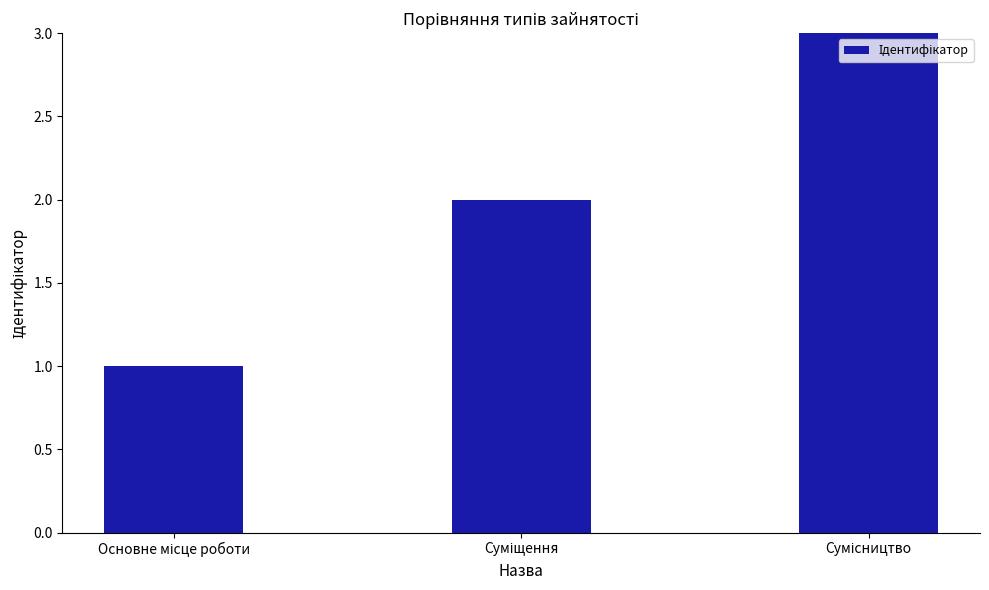

What is the sum of all values?

6